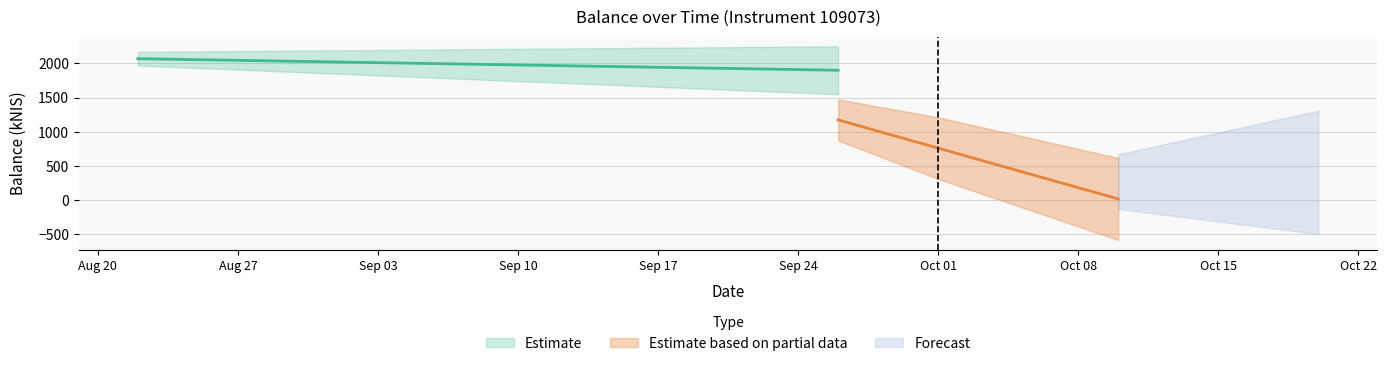

Does the chart display data point markers on the line(s)?

No